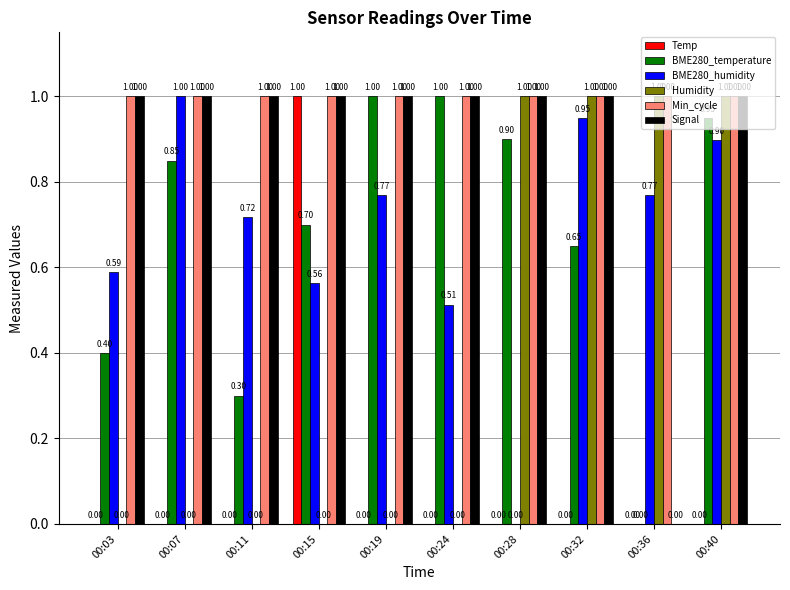

Between 00:19 and 00:40, which series saw the biggest shift?

Humidity